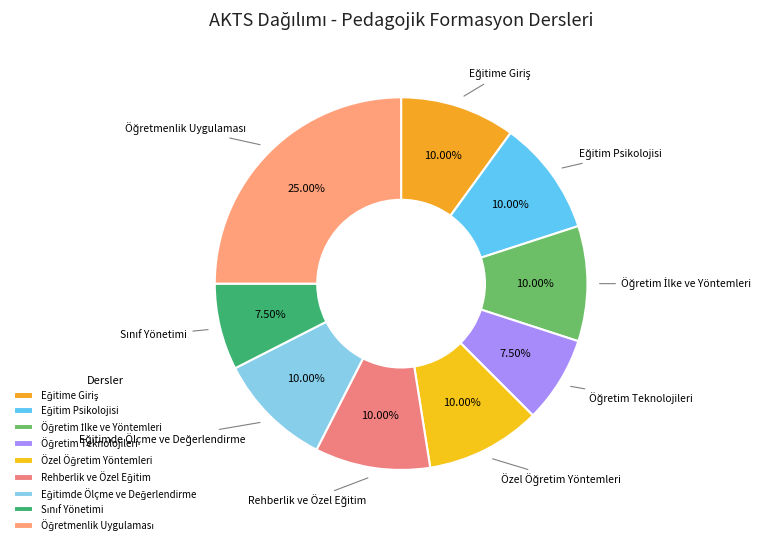

Does any single category account for the majority?

No